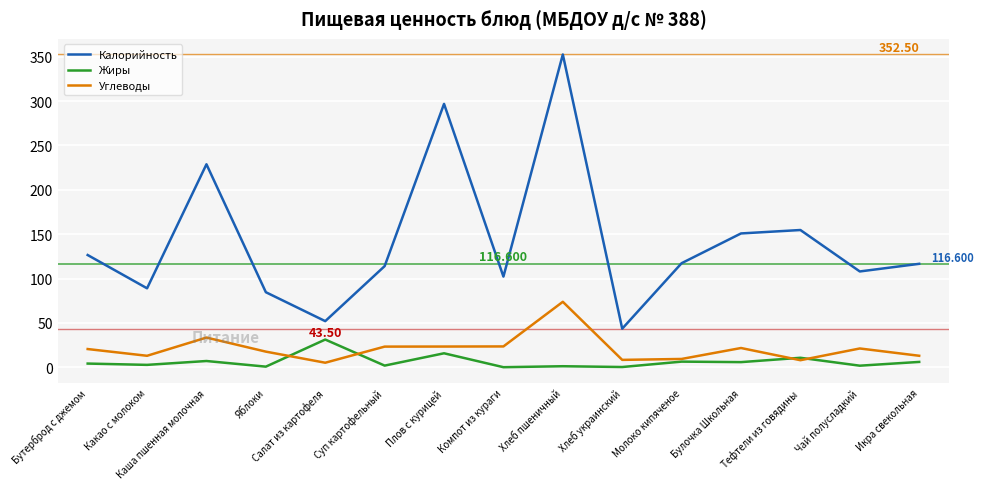

How many distinct data groups are displayed?

3